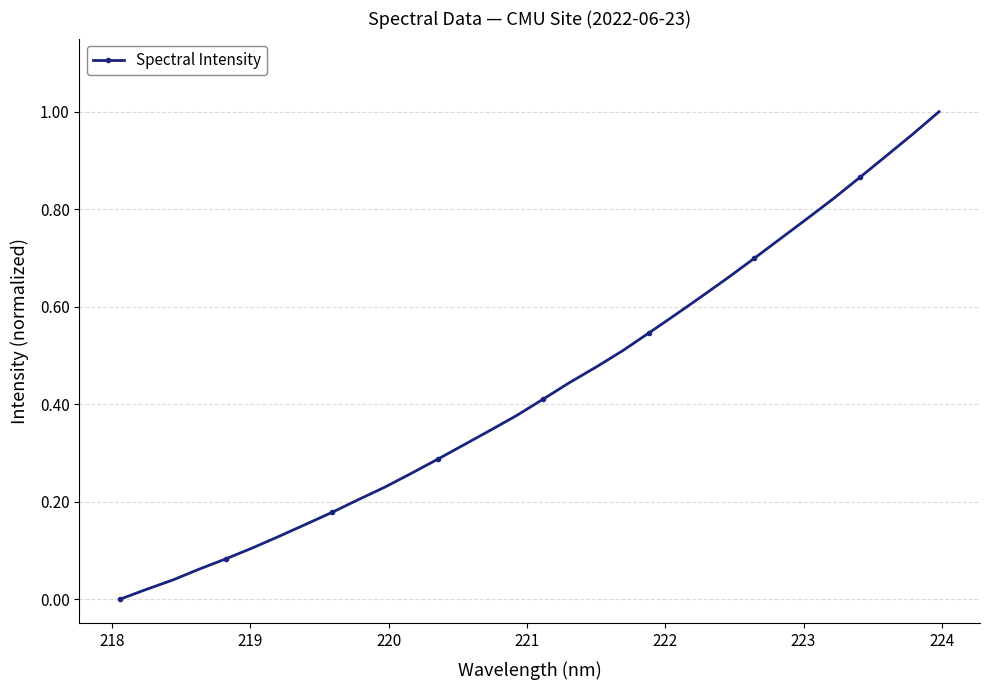

What is the greatest value displayed?

1.0